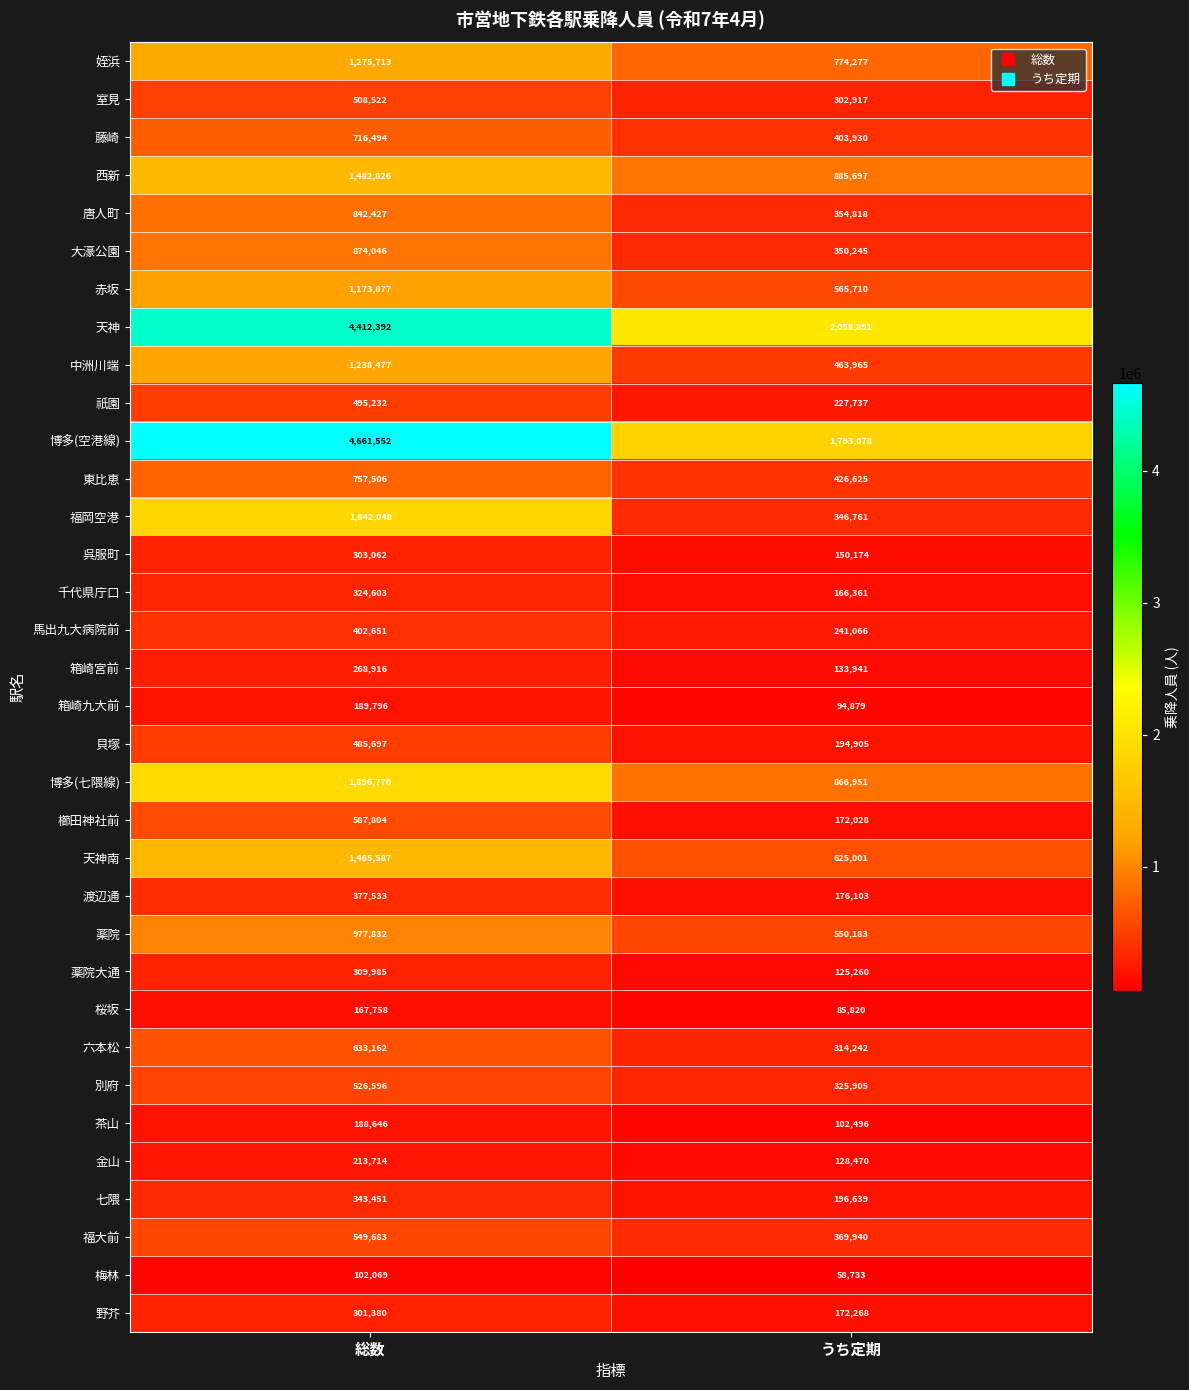

Count the number of data series in this chart.

34